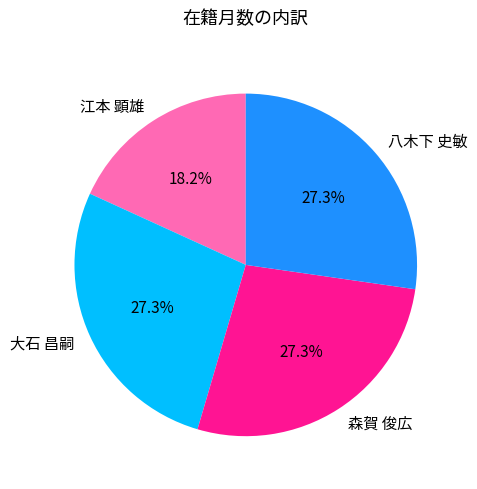

What is the smallest slice in the pie chart?

江本 顕雄